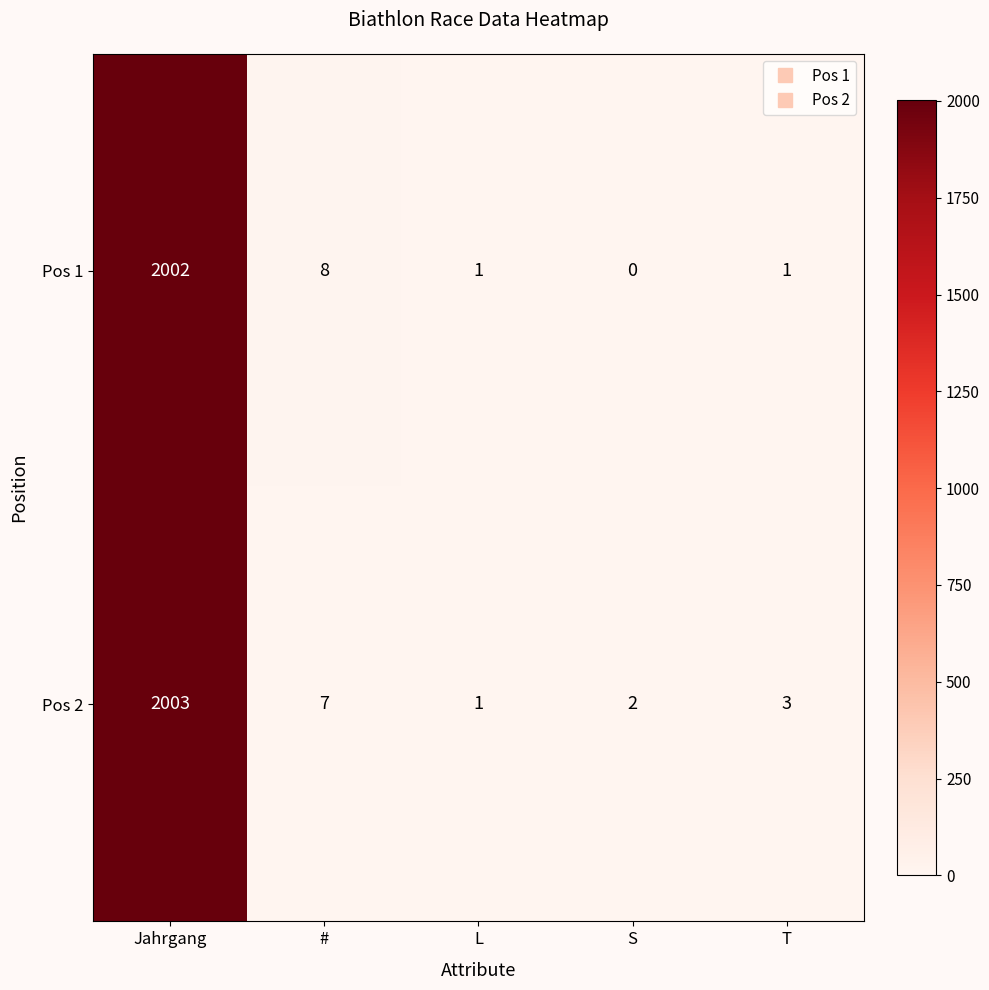

What is the difference between the maximum and second lowest values in the Pos 1 series?

2001